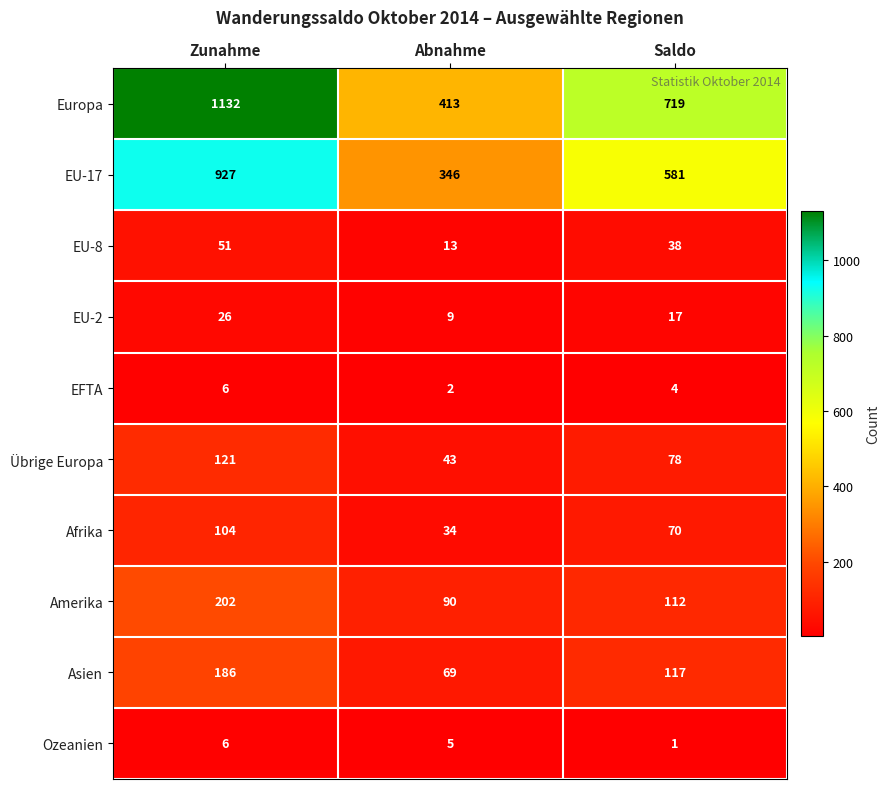

Which series has the largest total across all categories?

Europa